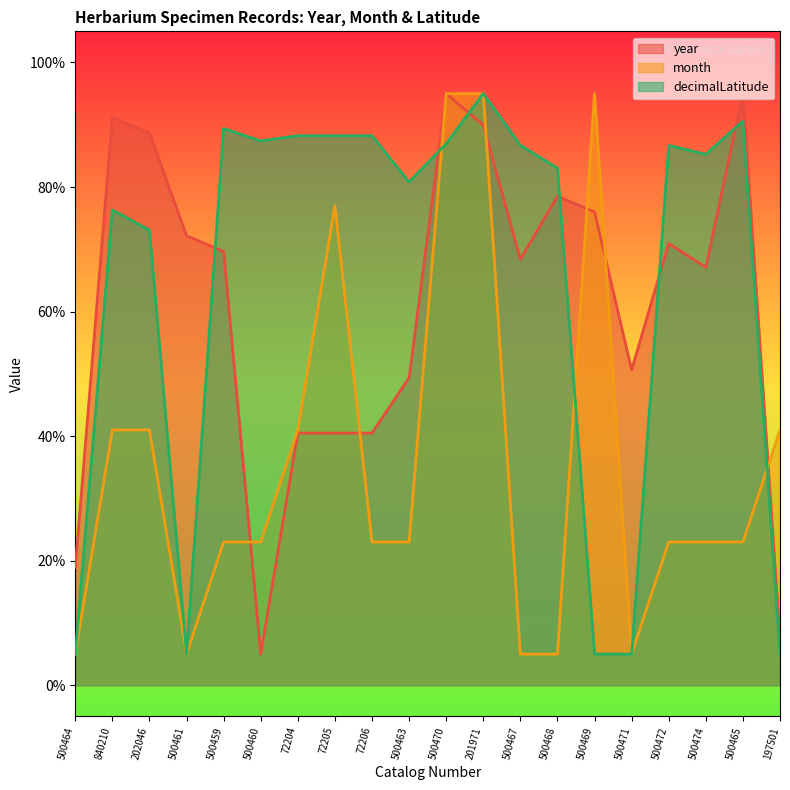

What is the label of the 5th point from the left?

500459